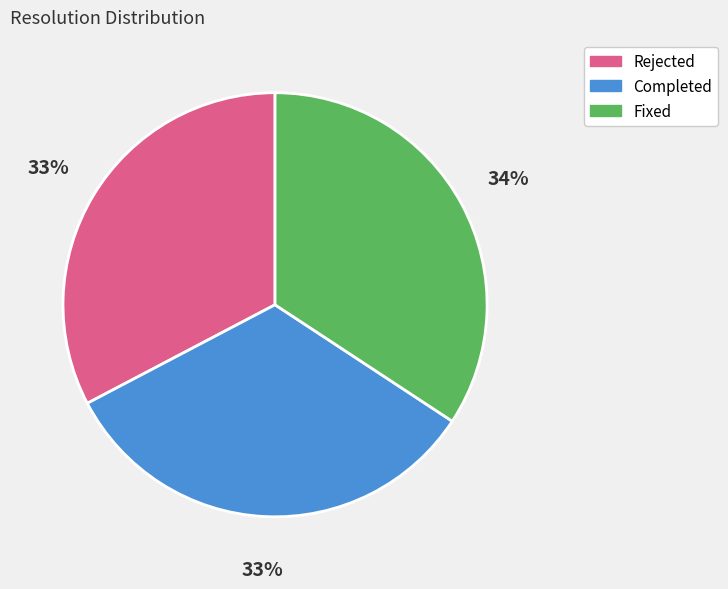

True or false: Completed accounts for 20% of the total.

False